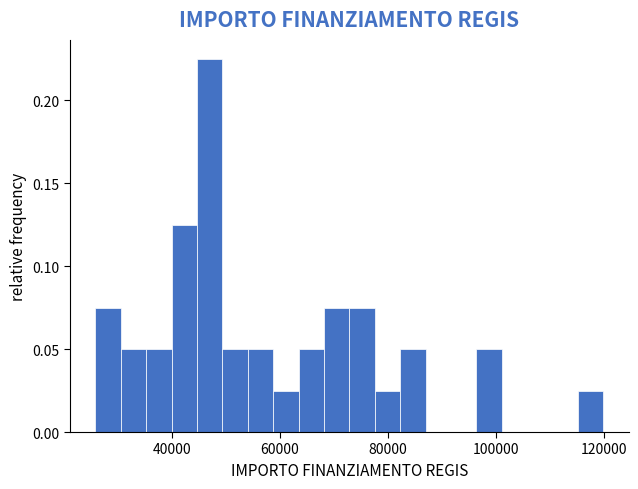

Around what value on the x-axis is the tallest bar? Give the approximate position of its centre, as read against the axis.

46000